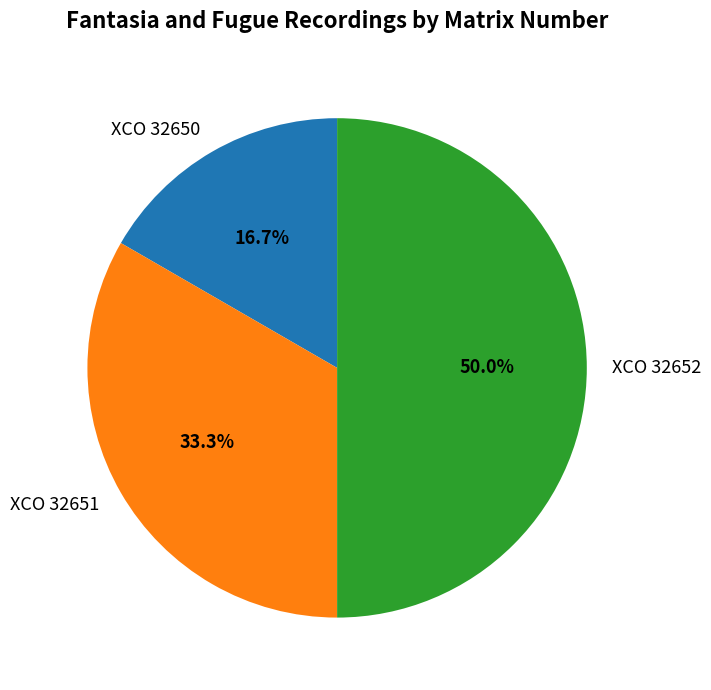

What percentage is the XCO 32651 slice, to the nearest percent?

33%